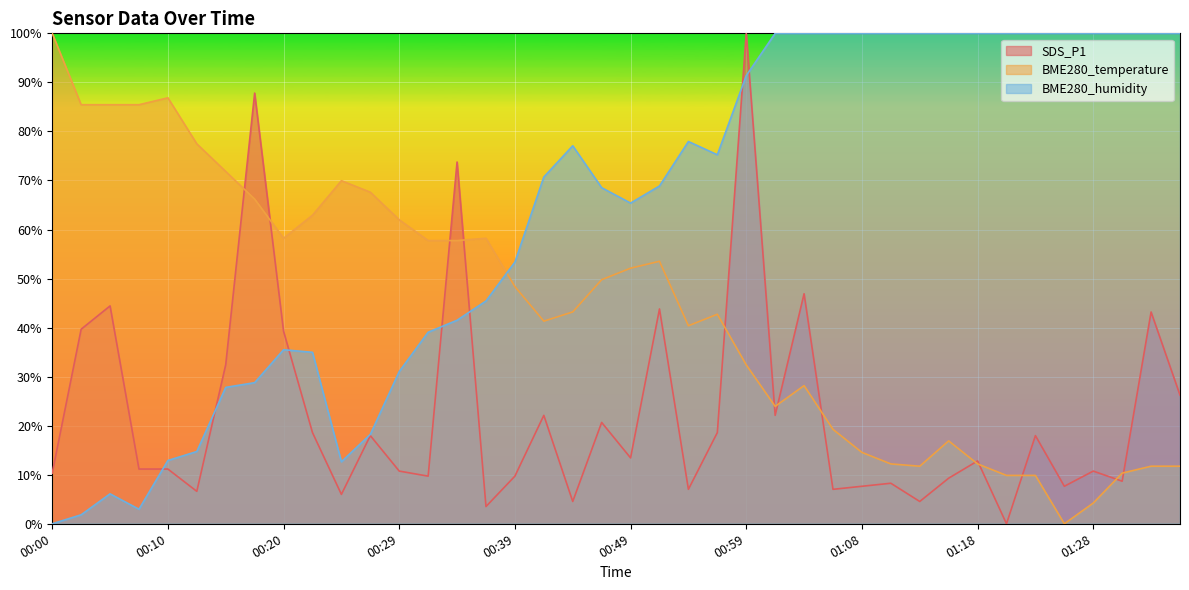

Which has a higher value, 01:06 or 00:49?

00:49